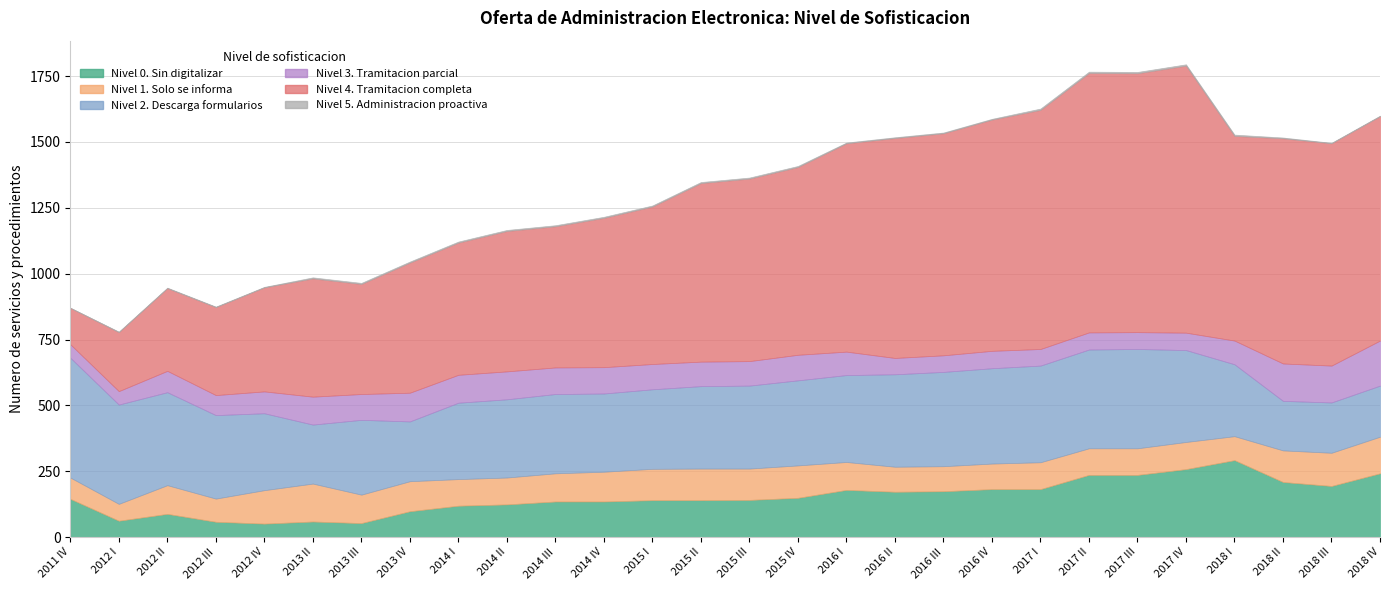

Which series ends up on top after the final intersection of Nivel 2. Descarga formularios and Nivel 0. Sin digitalizar?

Nivel 0. Sin digitalizar